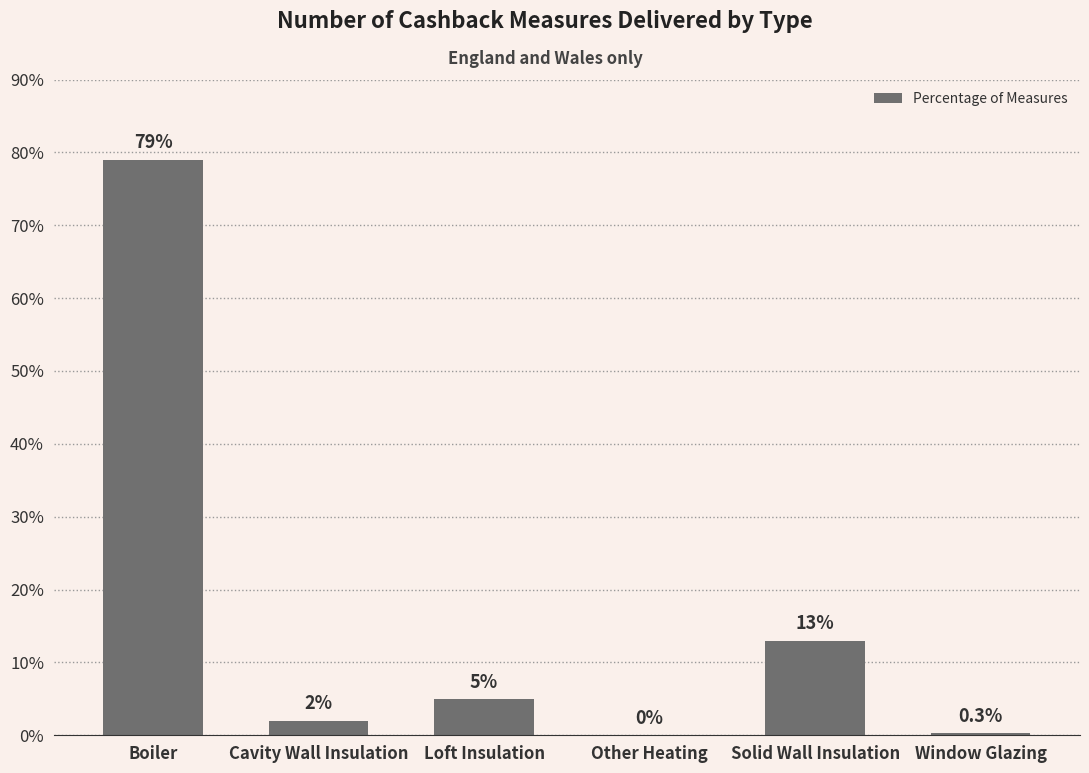

The value at Other Heating is -52.2. True or false?

False